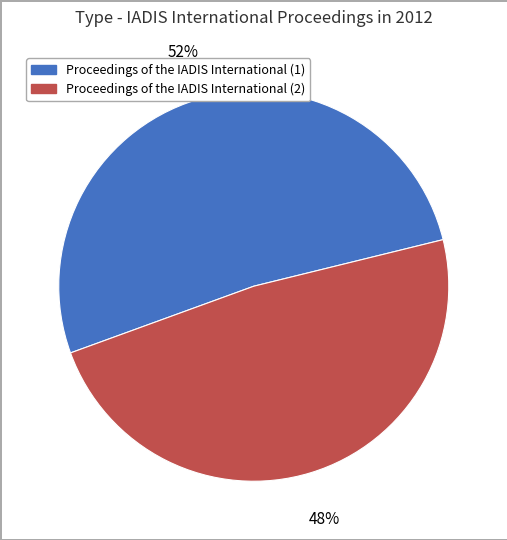

Rank the categories by value from highest to lowest.

Proceedings of the IADIS International (1), Proceedings of the IADIS International (2)